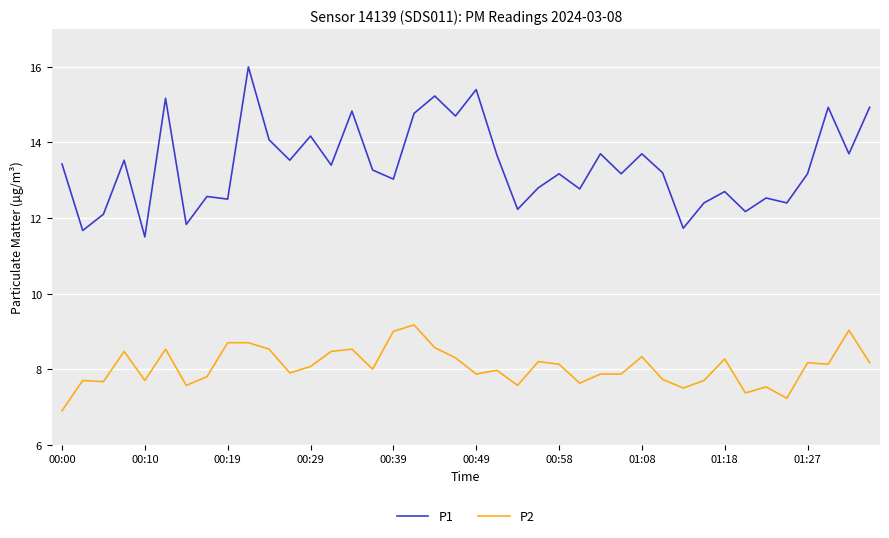

What is the smallest value displayed?

6.9